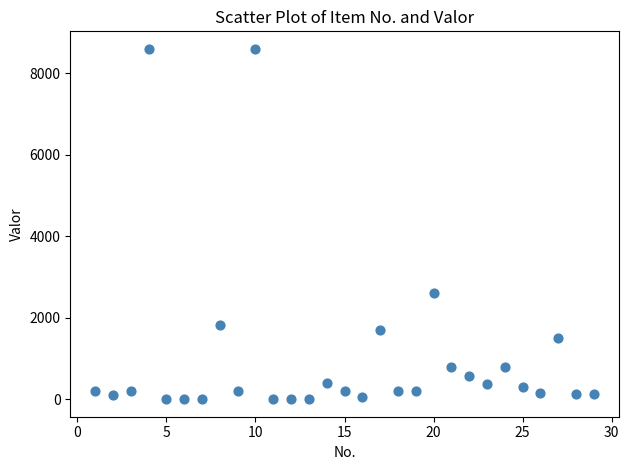

What Y value in the scatter plot is closest to 4300?

2598.4